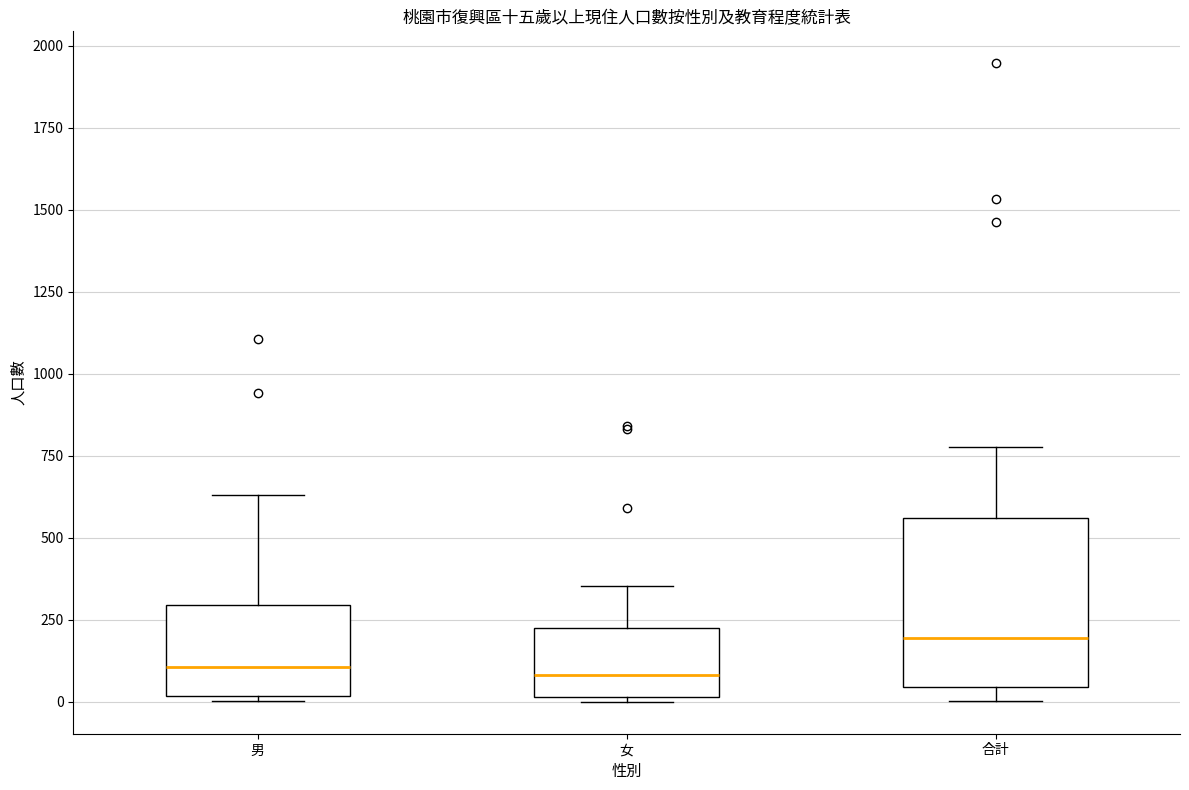

Reading left to right, transcribe this box plot: for each box, give where its median line is, the range the box spans, and where its two whiskers end, as read against the y-axis. The values are not printed on the chart, so give them approximately, as read against the axis.

男: median 100, box 0 to 300, whiskers 0 (just below the box's lower edge) to 650
女: median 100, box 0 to 200, whiskers 0 to 350
合計: median 200, box 50 to 550, whiskers 0 to 800